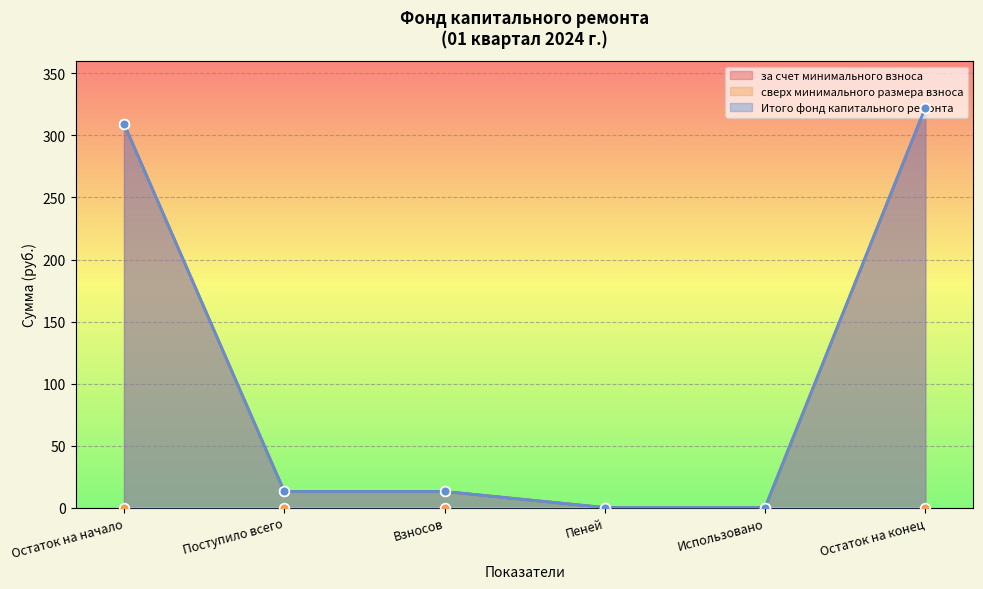

How many lines are shown in the chart?

2